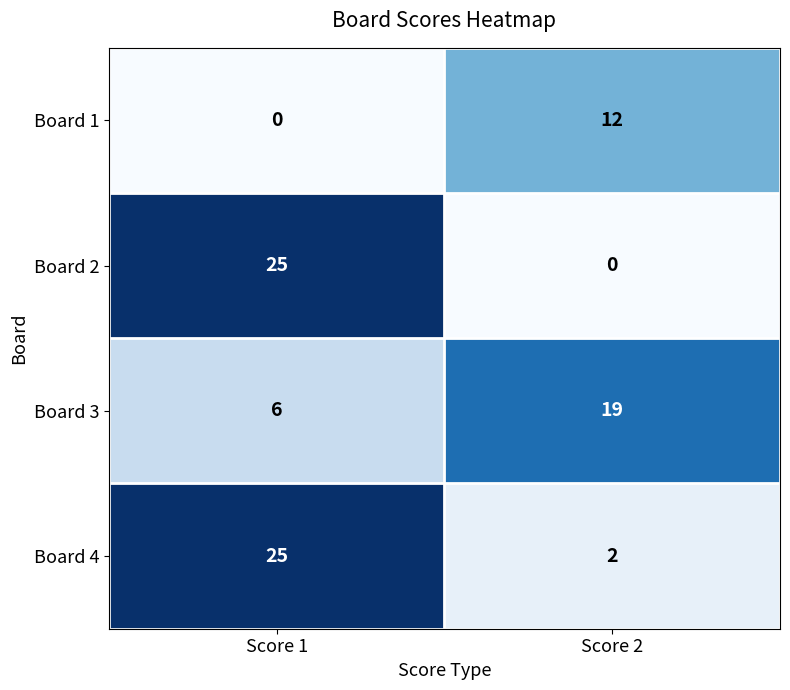

What is the difference between the maximum and minimum values in the Board 1 series?

12